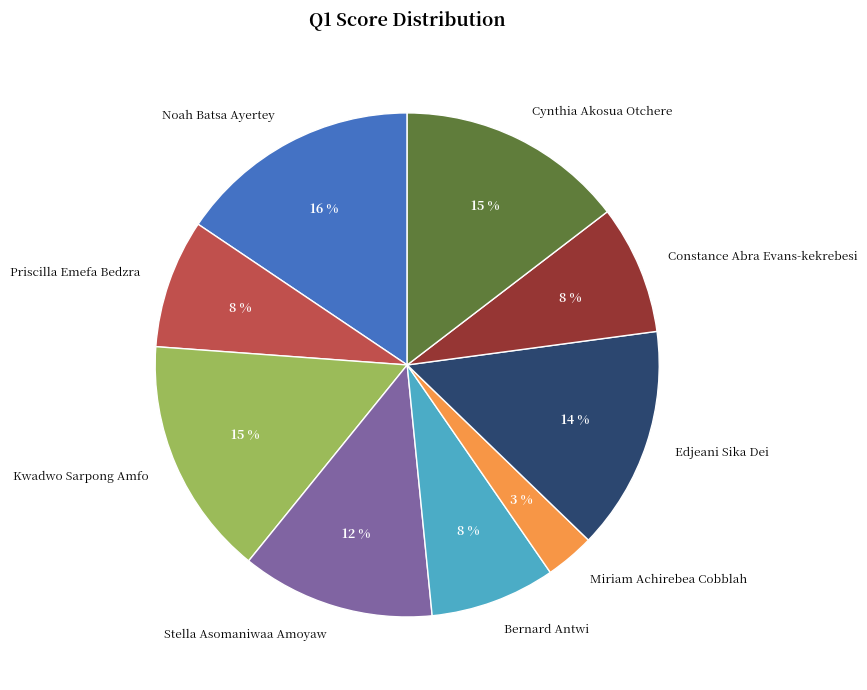

How many slices are in this pie chart?

9